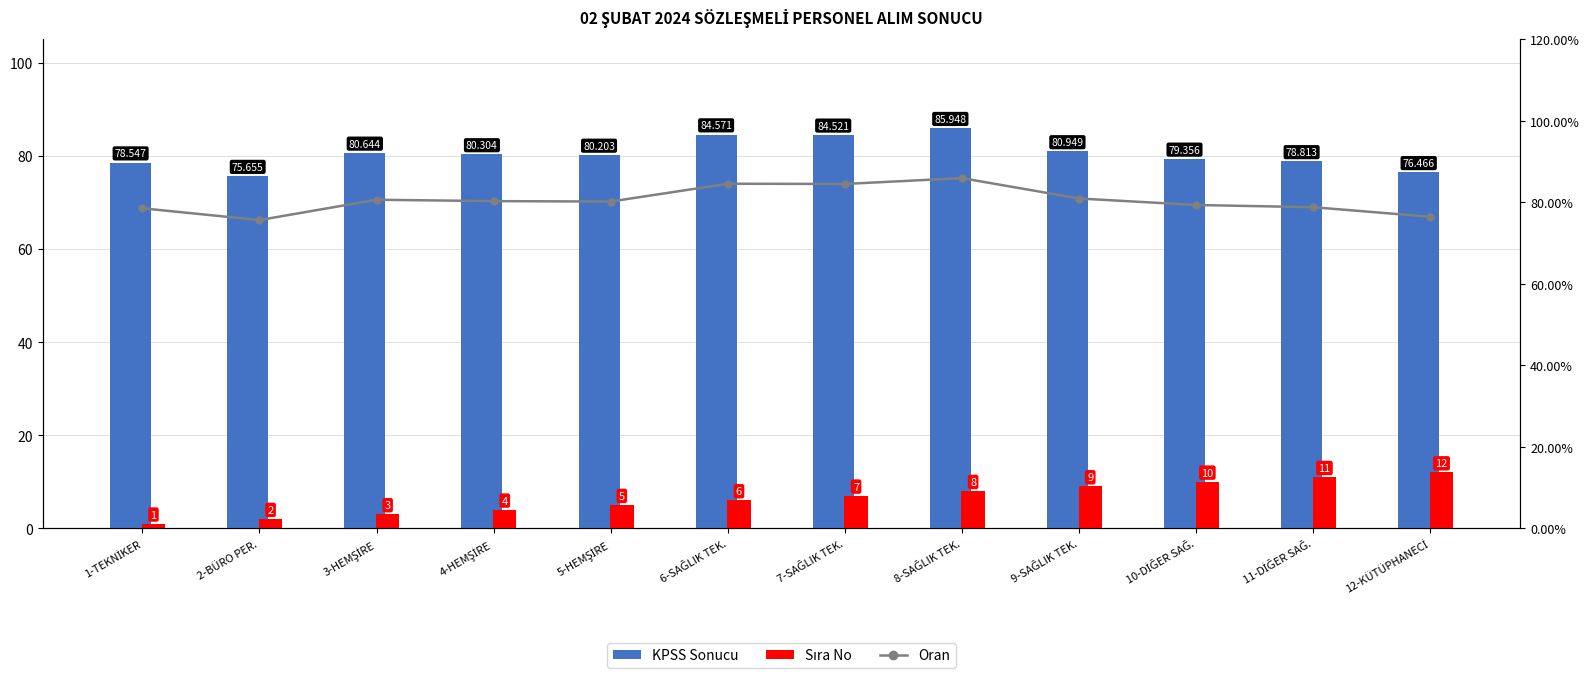

What is the label of the 3rd bar from the right?

10-DİĞER SAĞ.